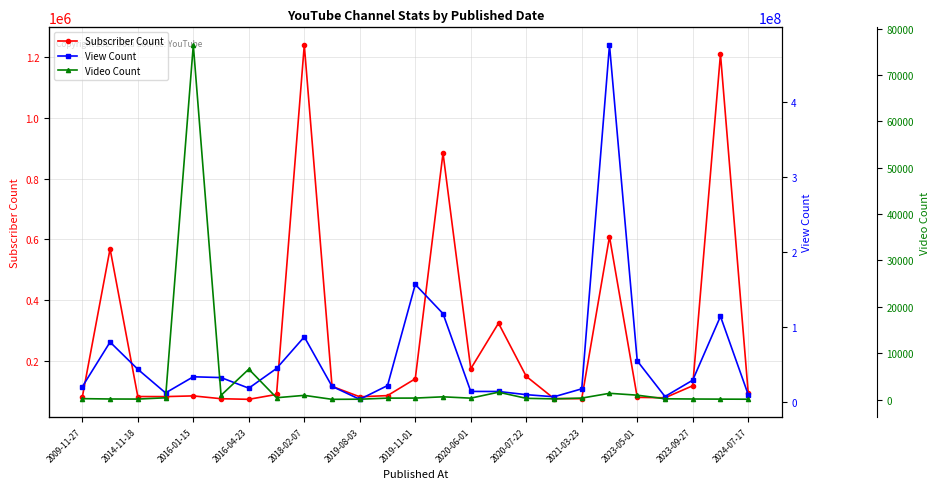

What is the highest value of the Subscriber Count series?

1240000